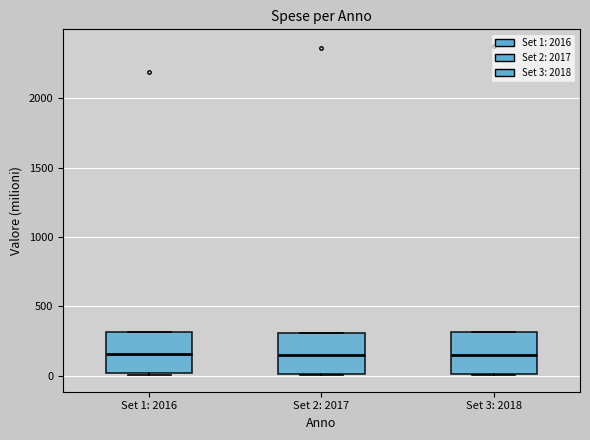

Reading left to right, transcribe this box plot: for each box, give where its median line is, the range the box spans, and where its two whiskers end, as read against the y-axis. The values are not printed on the chart, so give them approximately, as read against the axis.

Set 1: 2016: median 150, box 0 to 300, whiskers 0 to 300
Set 2: 2017: median 150, box 0 to 300, whiskers 0 to 300
Set 3: 2018: median 150, box 0 to 300, whiskers 0 to 300